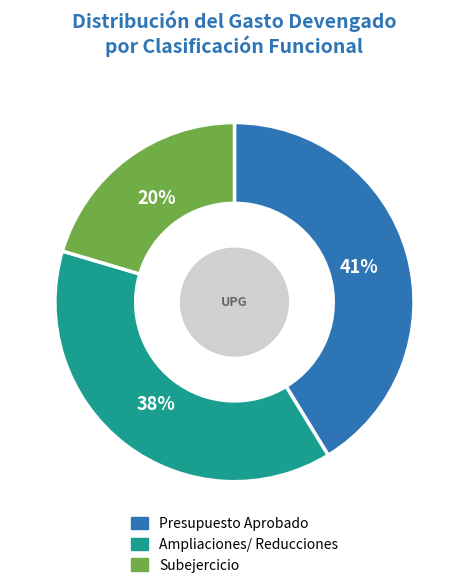

To the nearest percent, what is the average slice percentage?

33%